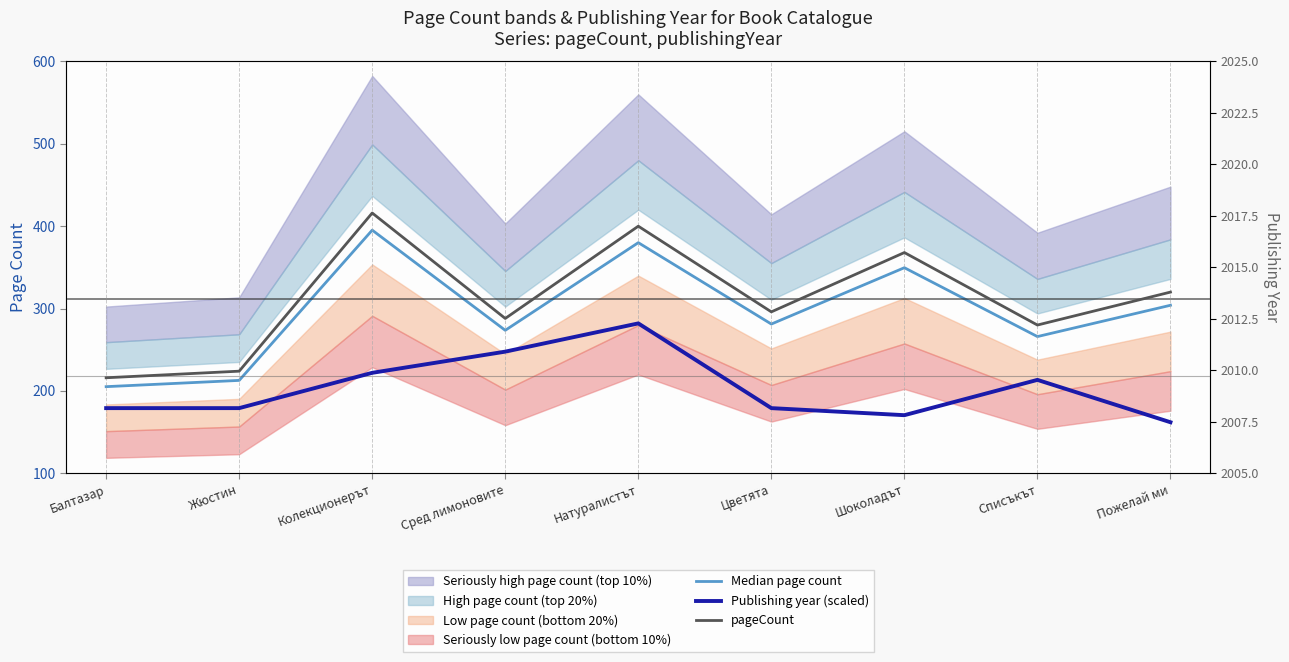

At how many categories does at least one series exceed 381?

2